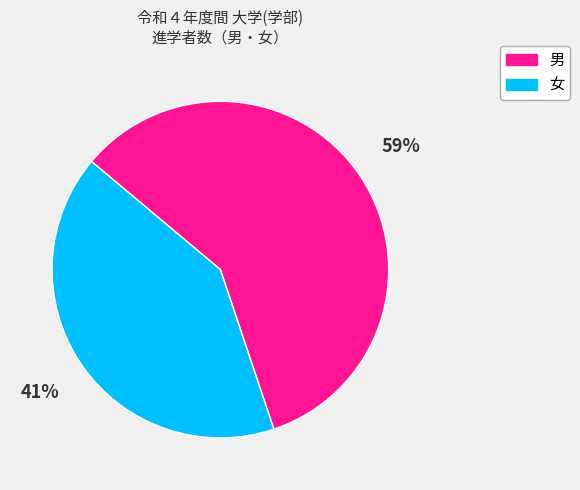

Which category accounts for the majority?

男